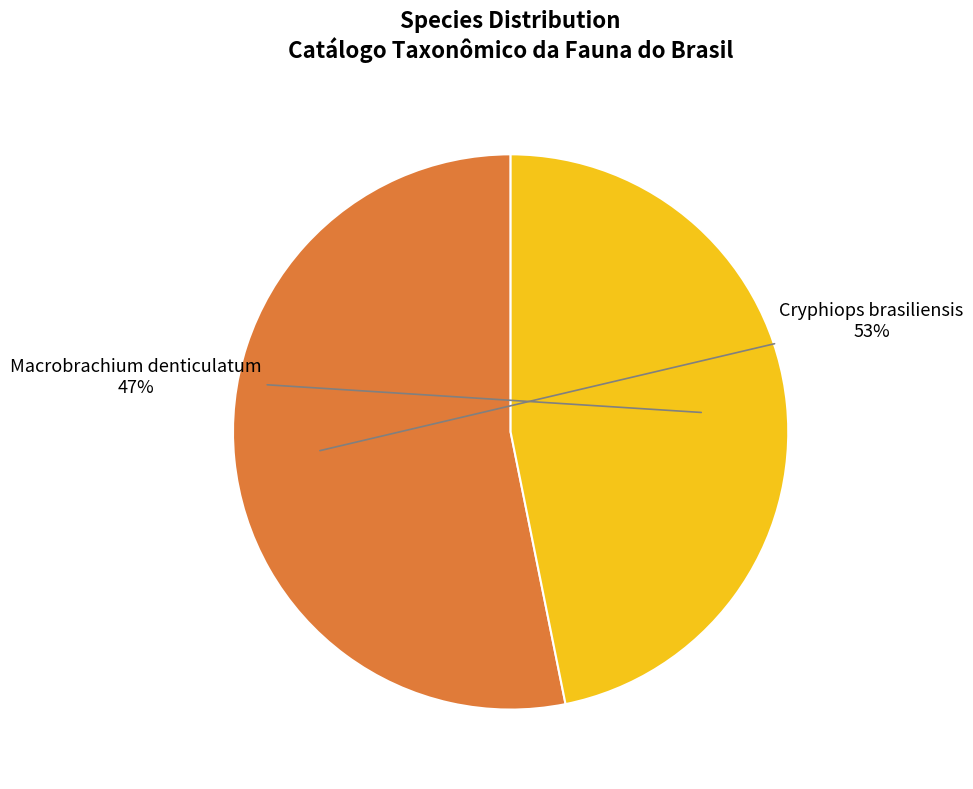

Rank the categories by value from highest to lowest.

Cryphiops brasiliensis, Macrobrachium denticulatum